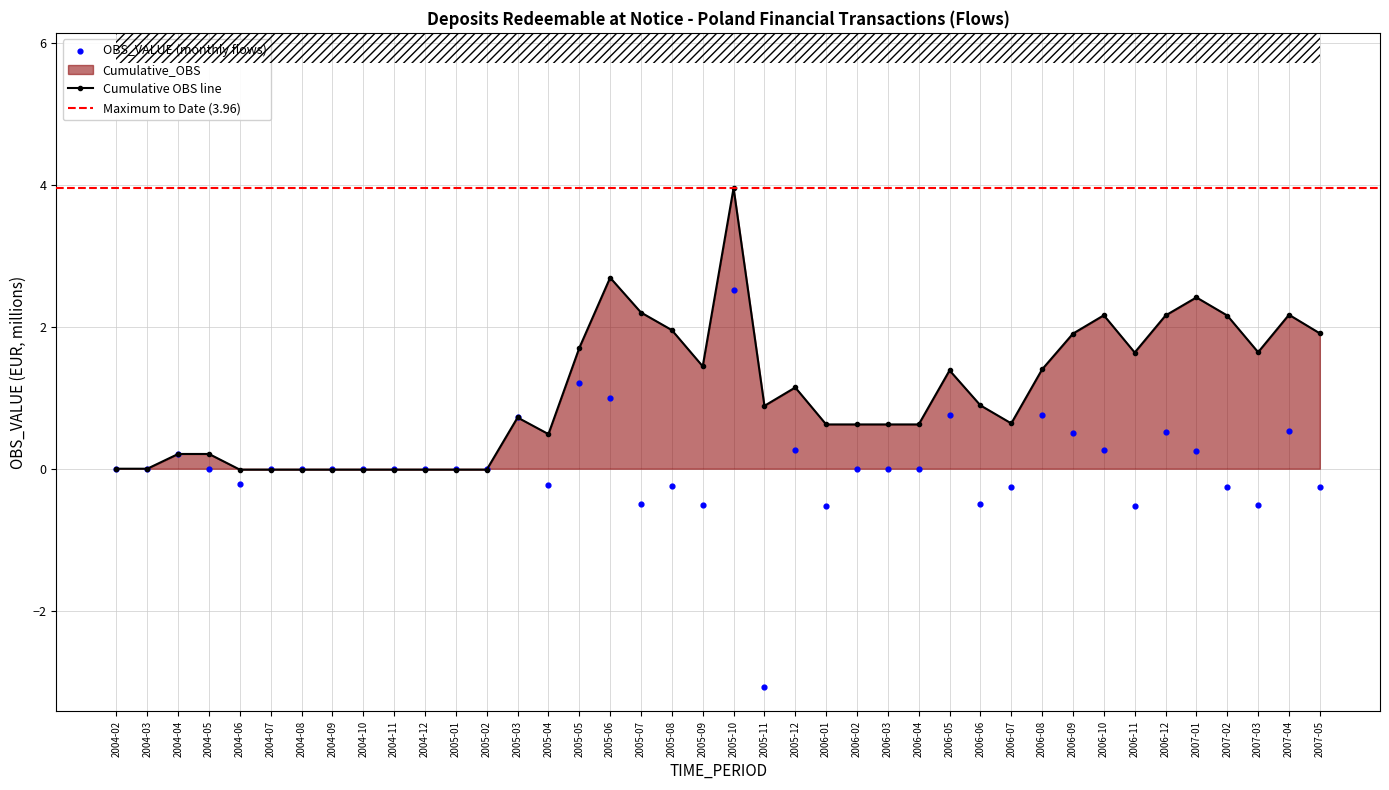

True or false: Cumulative OBS line has more than 2 interior local peaks.

True